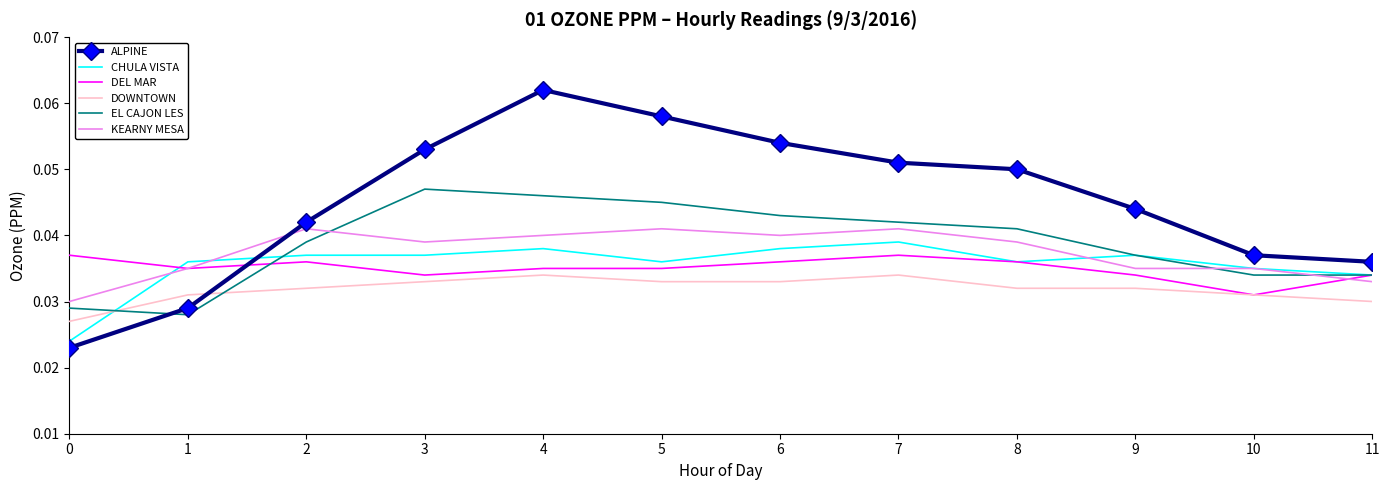

True or false: DEL MAR has a value of 0.1 at 2.

False